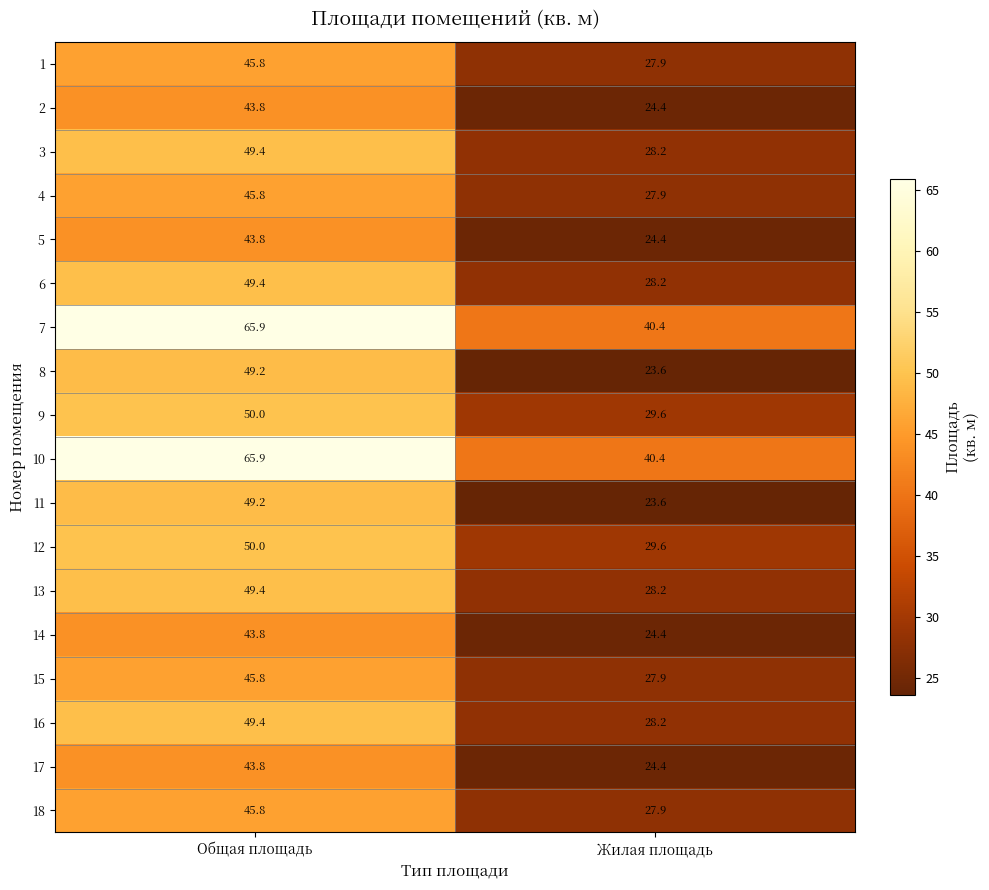

What is the maximum value for 1?

45.8